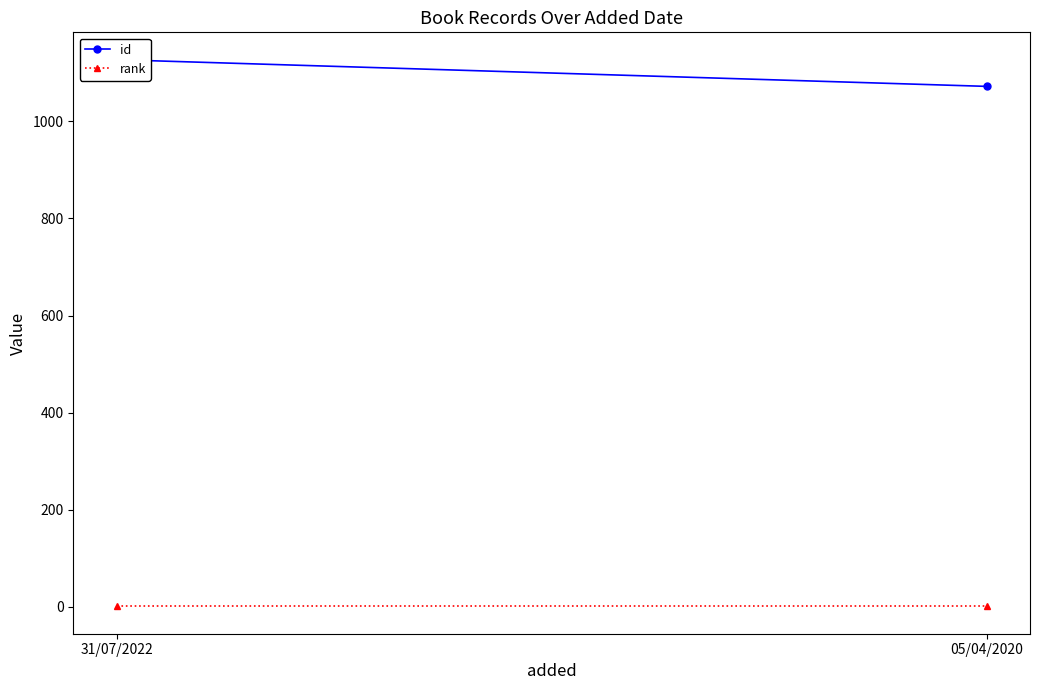

The value of rank at 05/04/2020 is 1. True or false?

True